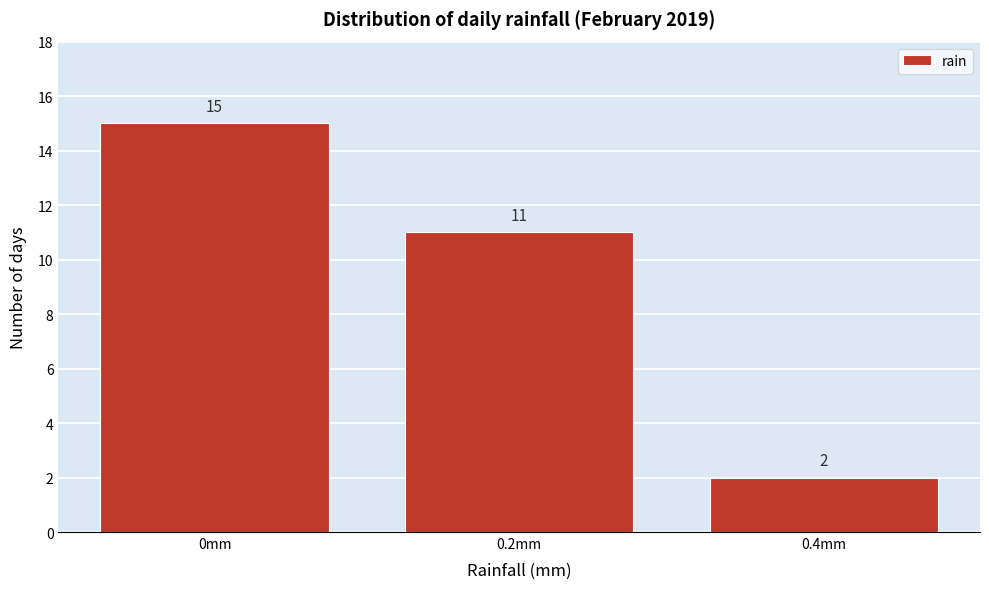

Over which range of the x-axis is the bar tallest?

-0.1 to 0.1